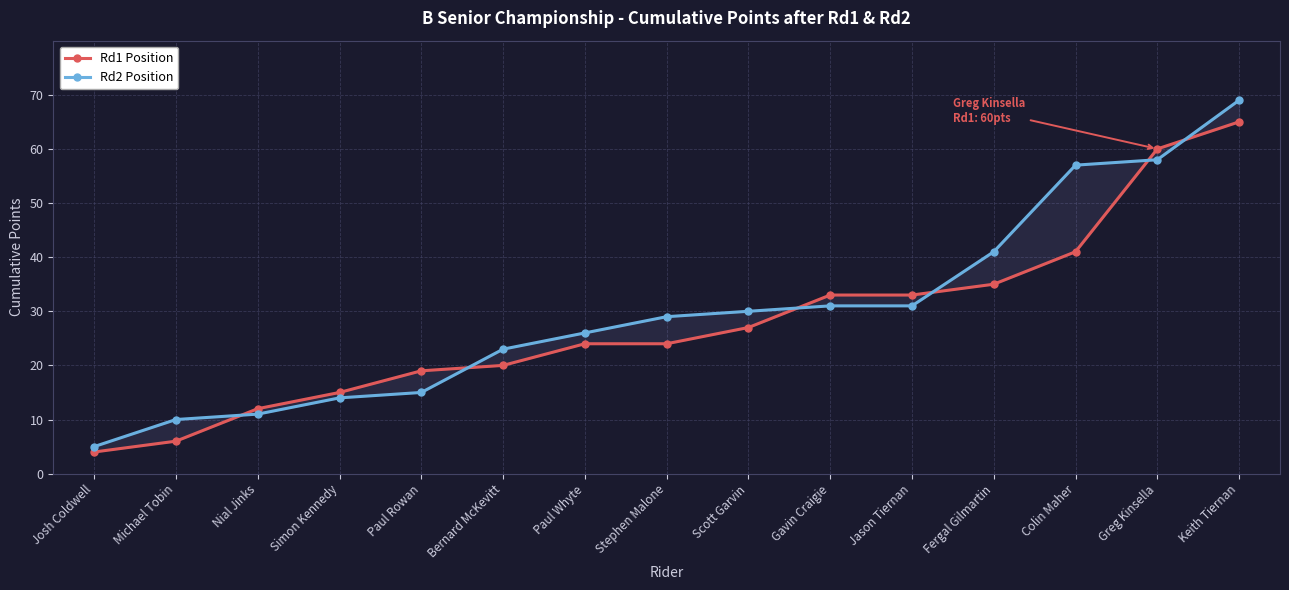

The Rd2 Position series shows 19 at Stephen Malone. True or false?

False